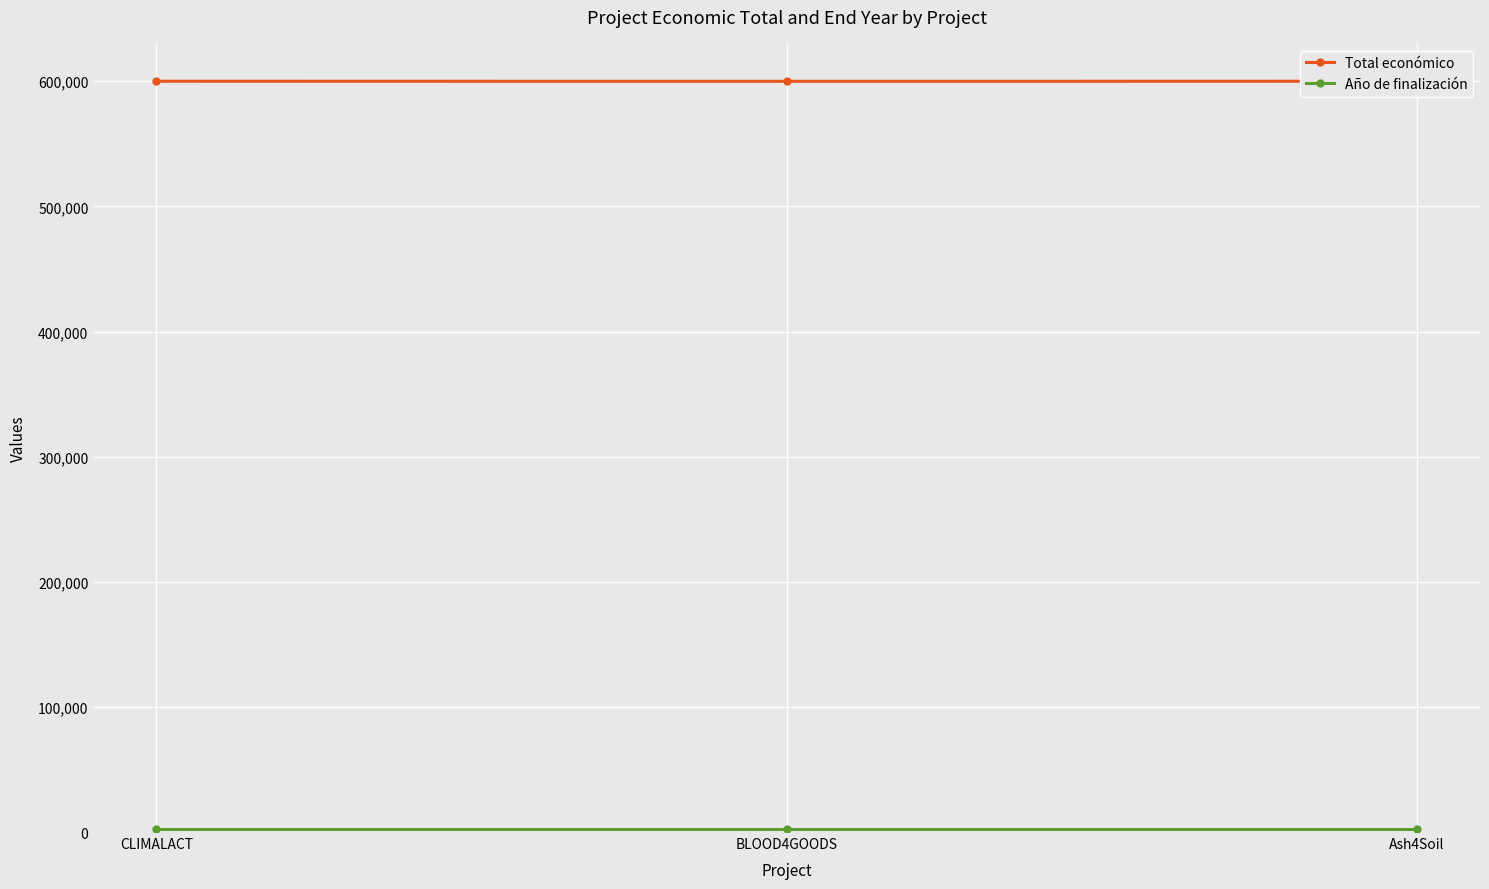

List the series in order of their peak value, highest first.

Total económico, Año de finalización